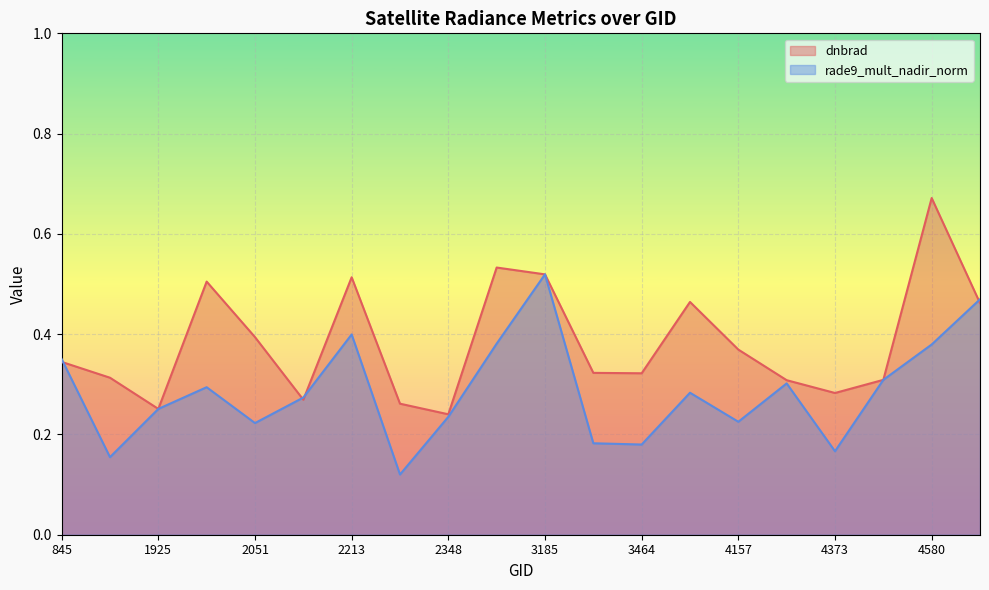

What is the value of the dnbrad point at the 19th from the left?

0.7